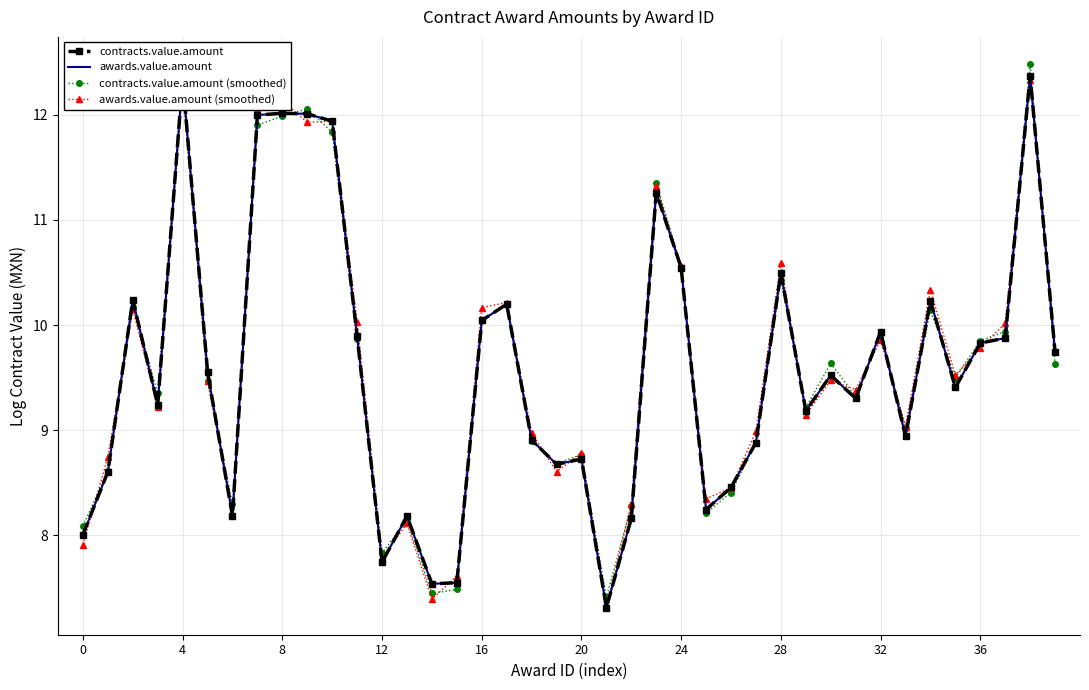

What is the smallest value displayed?

7.3